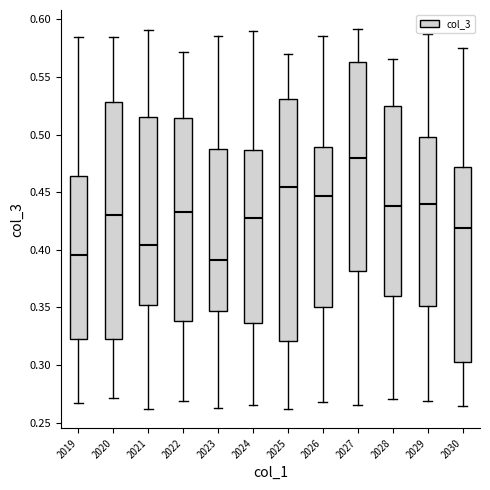

Where does the lower whisker of the box at x = 2020 end on the y-axis? The values are not printed on the chart, so give them approximately, as read against the axis.

0.270